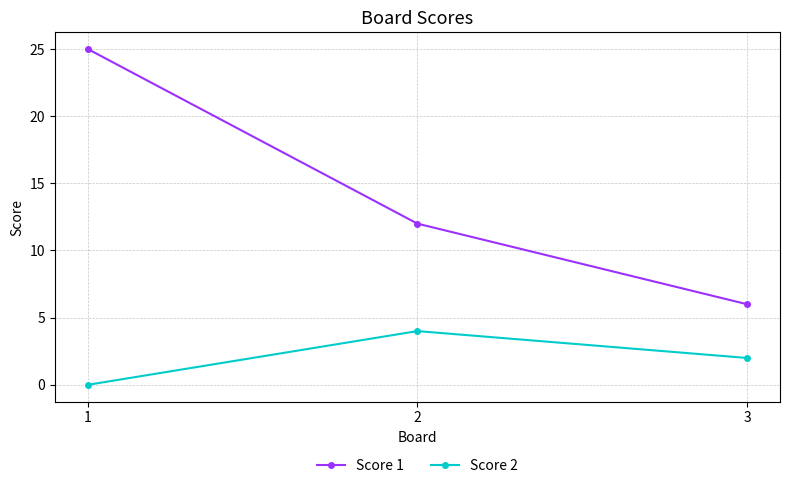

What is the total value across all series at 1?

25